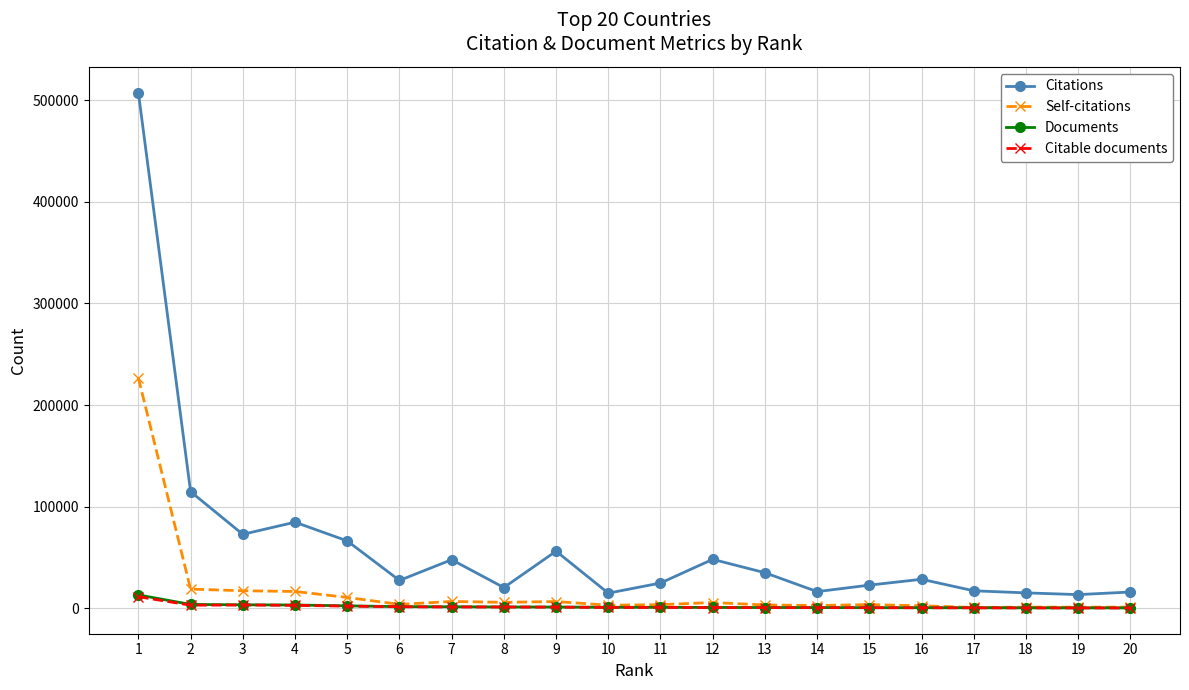

What is the maximum value for Citations?

507315